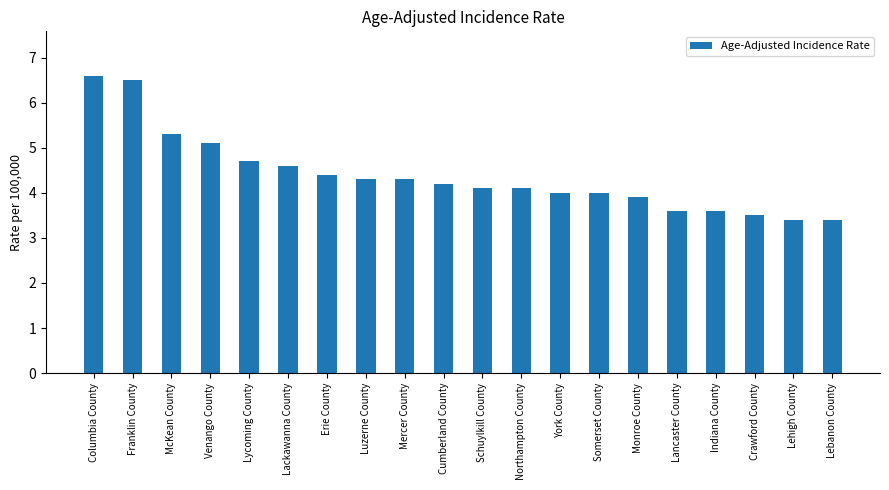

What is the label of the 4th bar from the right?

Indiana County